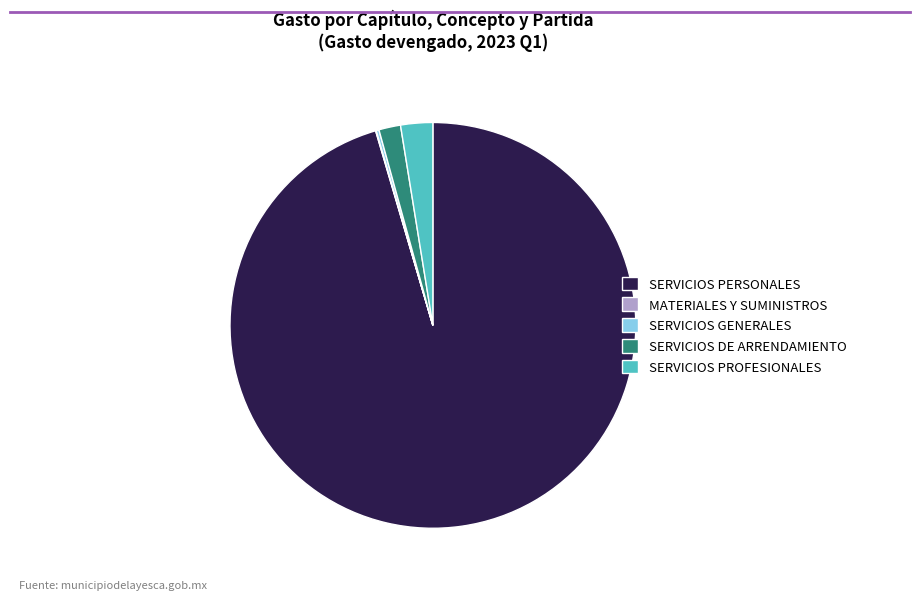

Approximately how many times larger is the value at SERVICIOS PROFESIONALES compared to SERVICIOS DE ARRENDAMIENTO?

1.5